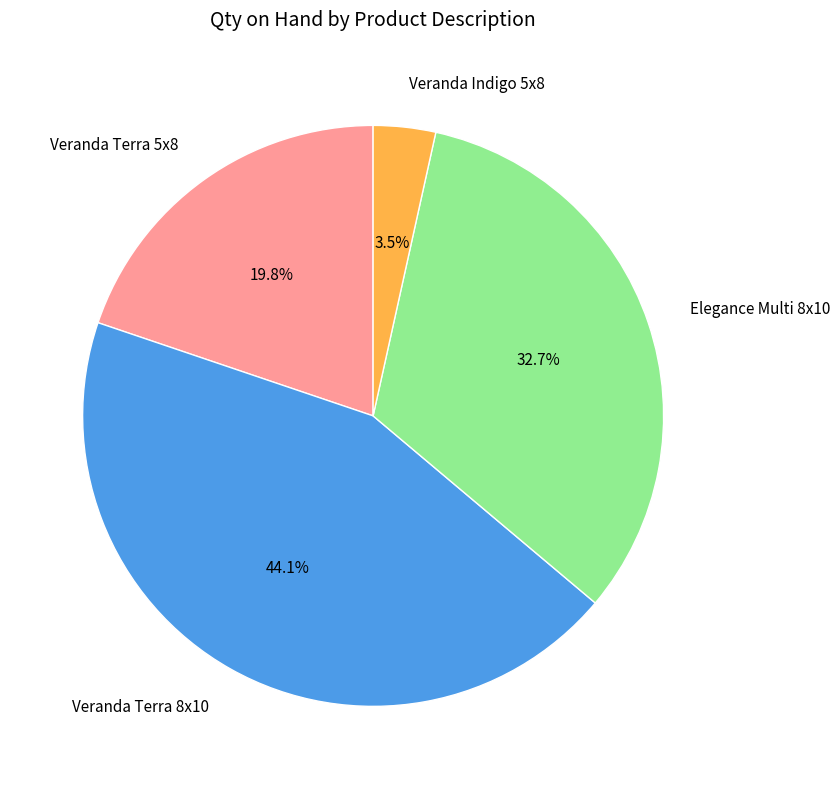

Which has a higher value, Veranda Indigo 5x8 or Veranda Terra 8x10?

Veranda Terra 8x10